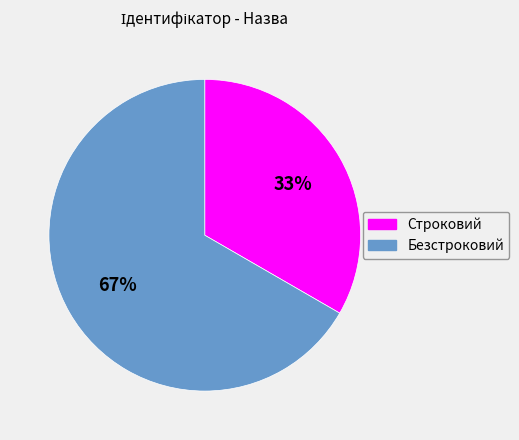

Which has a higher value, Безстроковий or Строковий?

Безстроковий